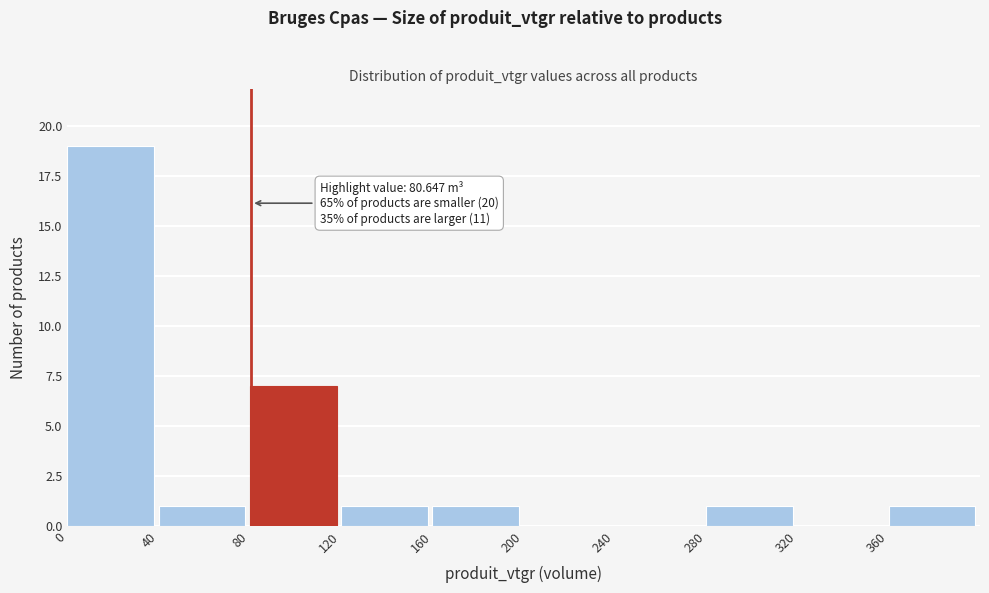

Over which range of the x-axis is the bar tallest?

0 to 40